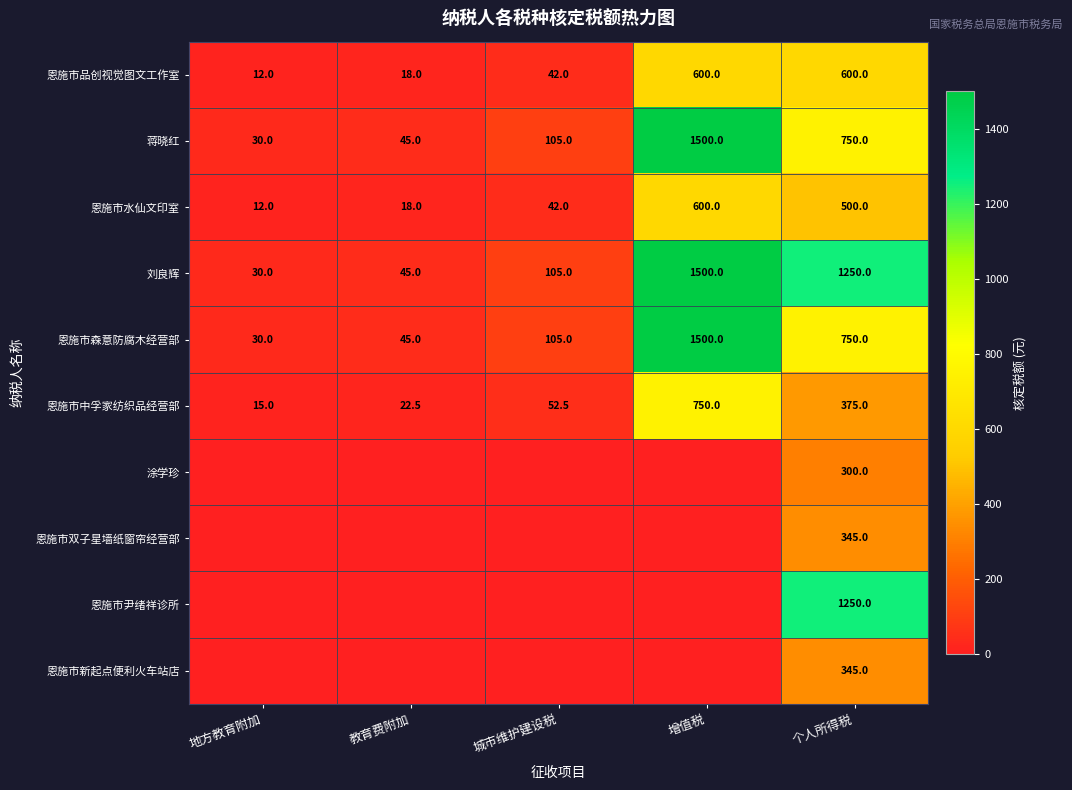

What is the sum of the 刘良辉 values at 城市维护建设税 and 增值税?

1605.0